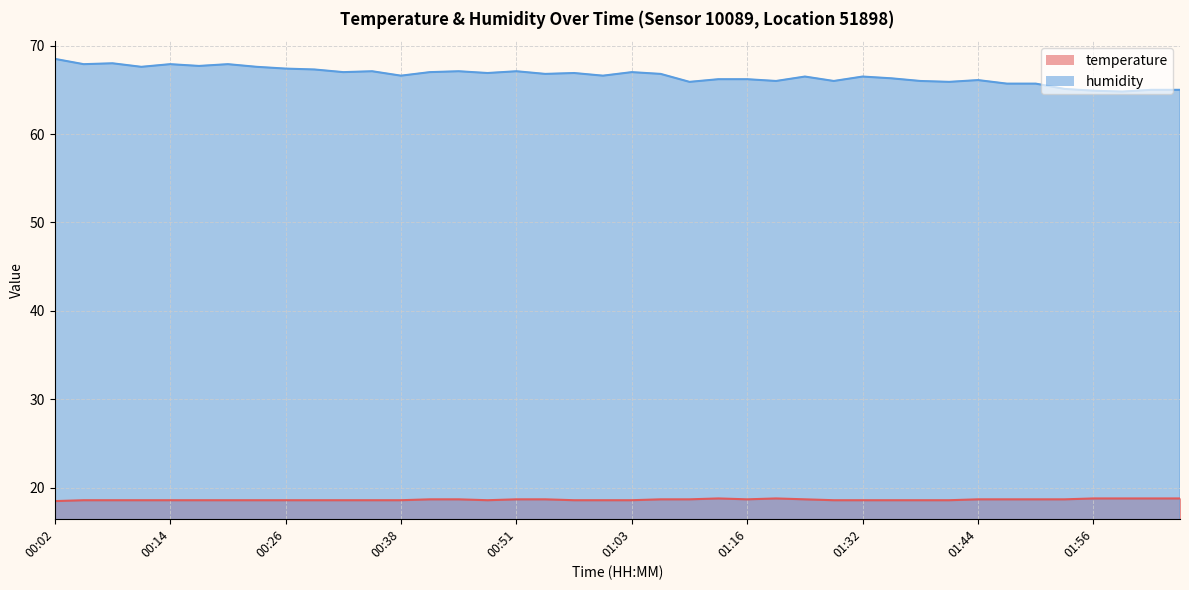

Count the number of categories in the chart.

40